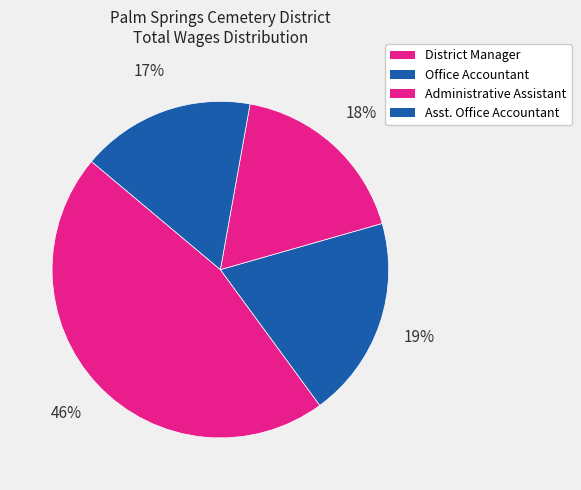

How many slices are in this pie chart?

4